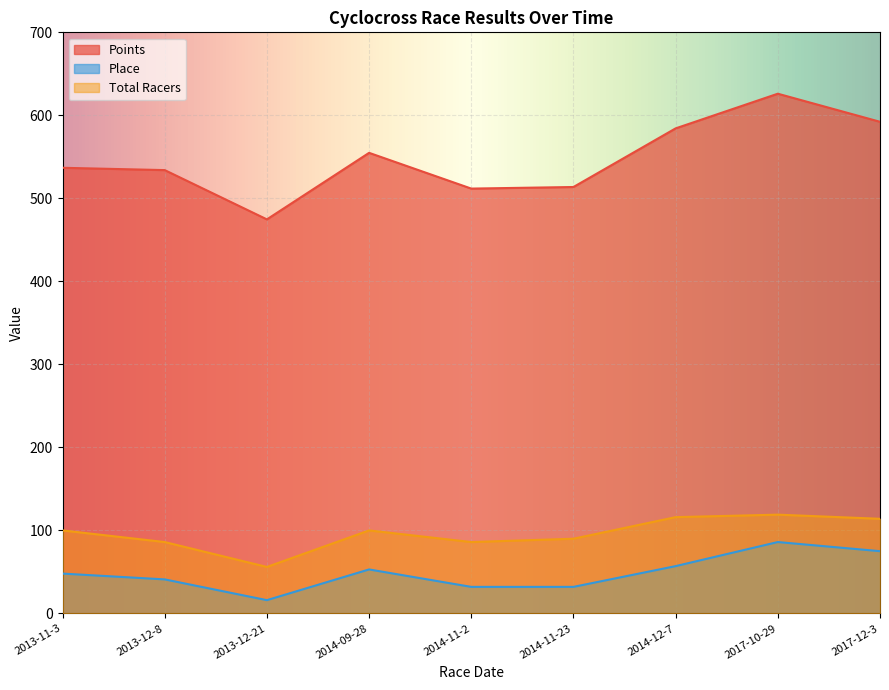

How many interior local valleys does the Total Racers series have?

2